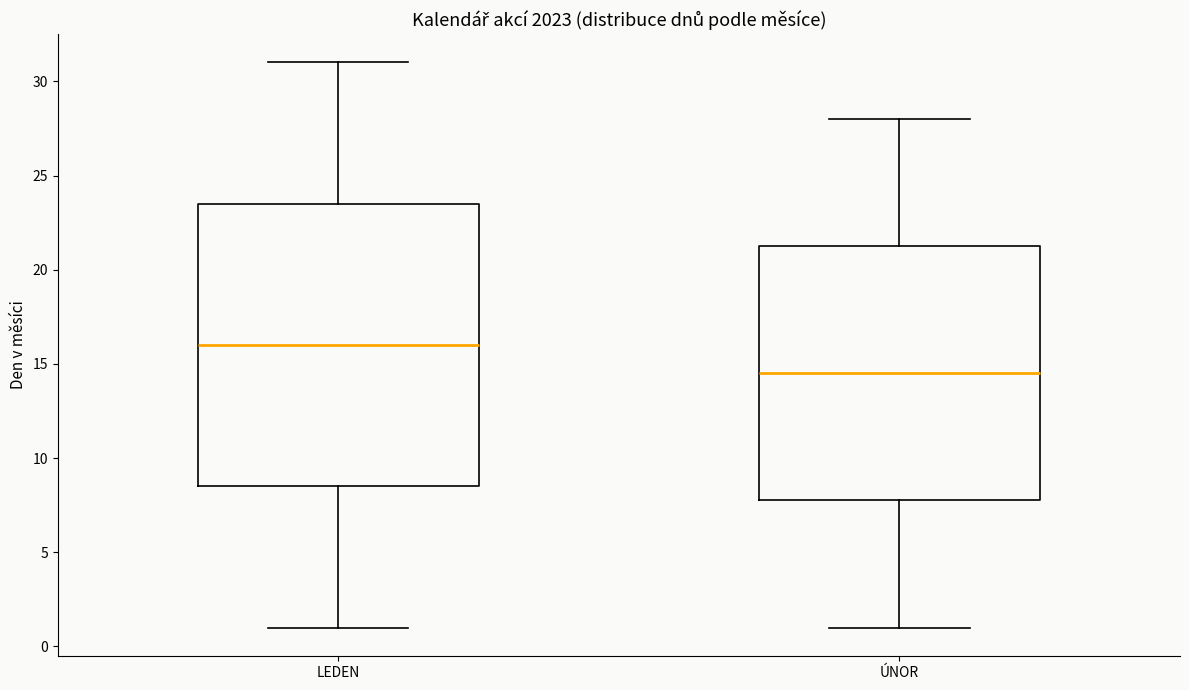

Where is the upper edge of the box for ÚNOR on the y-axis? The values are not printed on the chart, so give them approximately, as read against the axis.

21.5